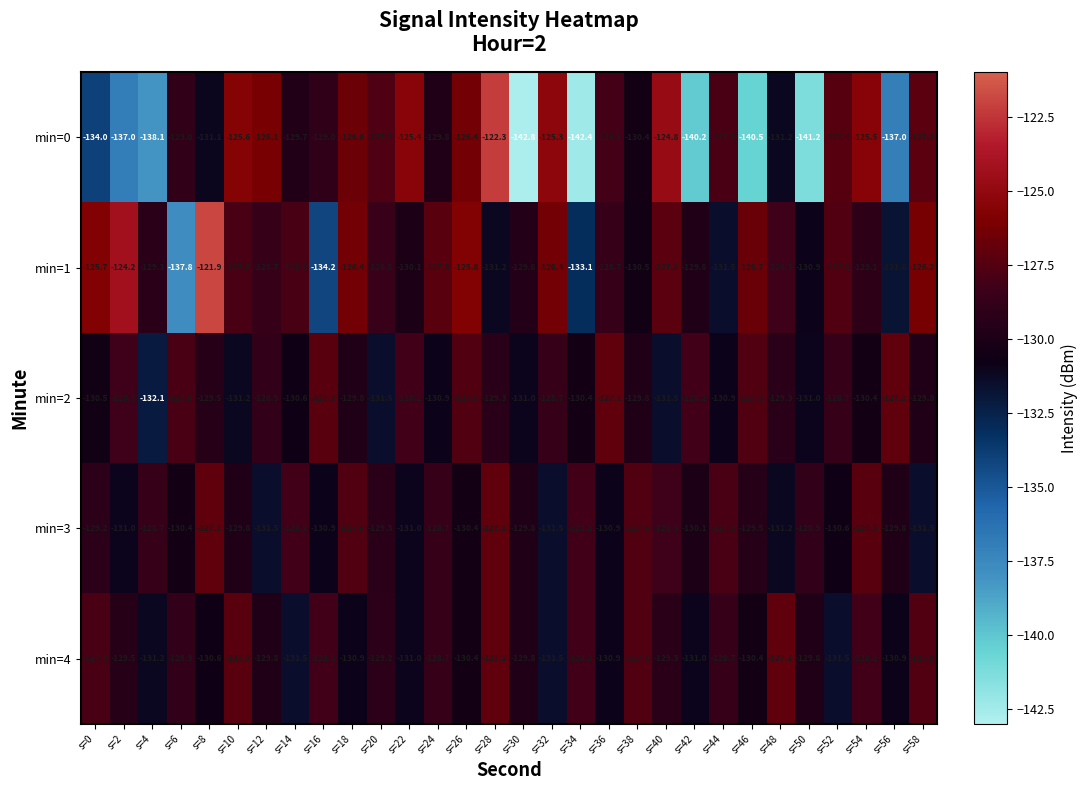

At how many categories does at least one series exceed -130?

30